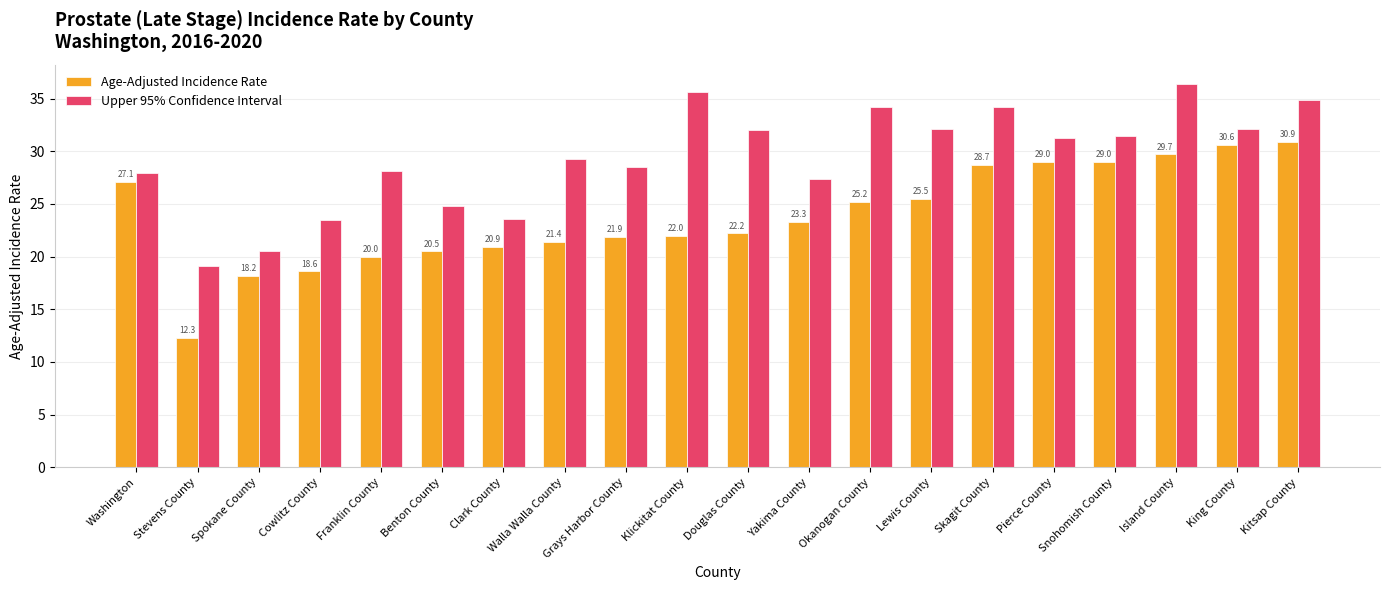

At how many categories does at least one series exceed 24?

16